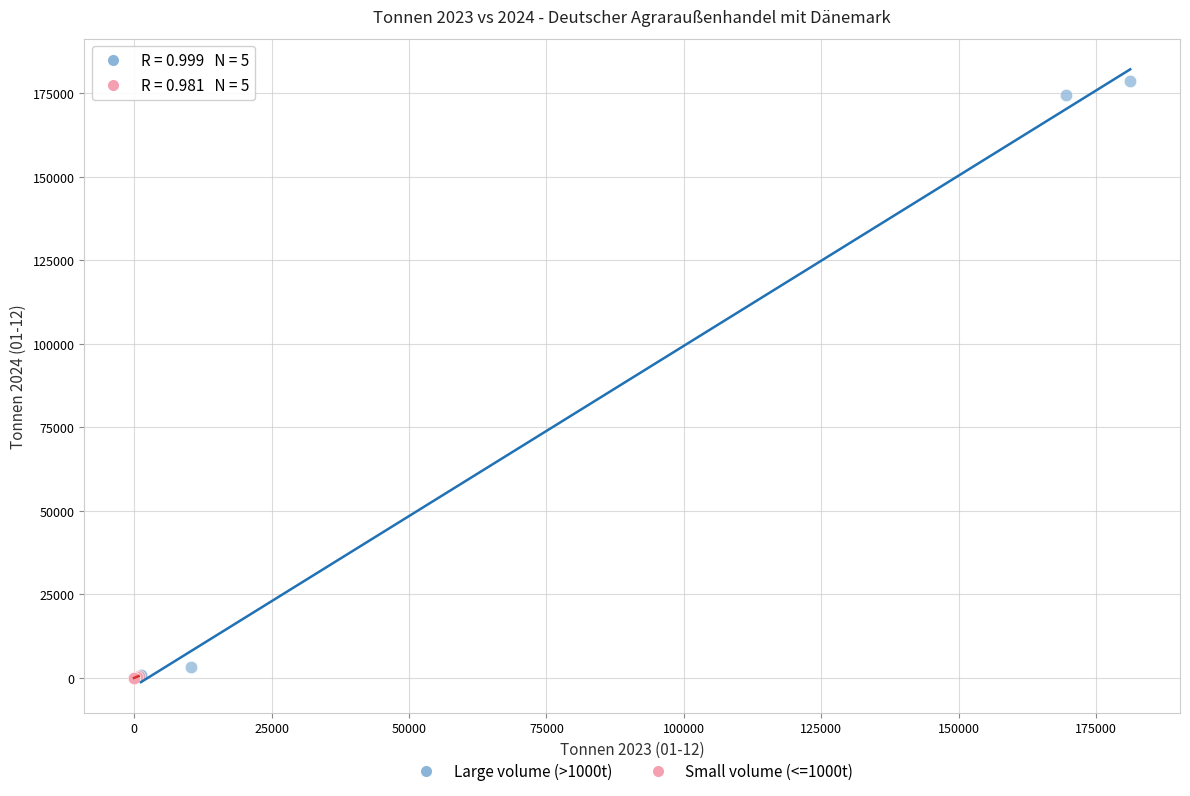

Which series has the widest spread of Y values?

Large volume (>1000t)